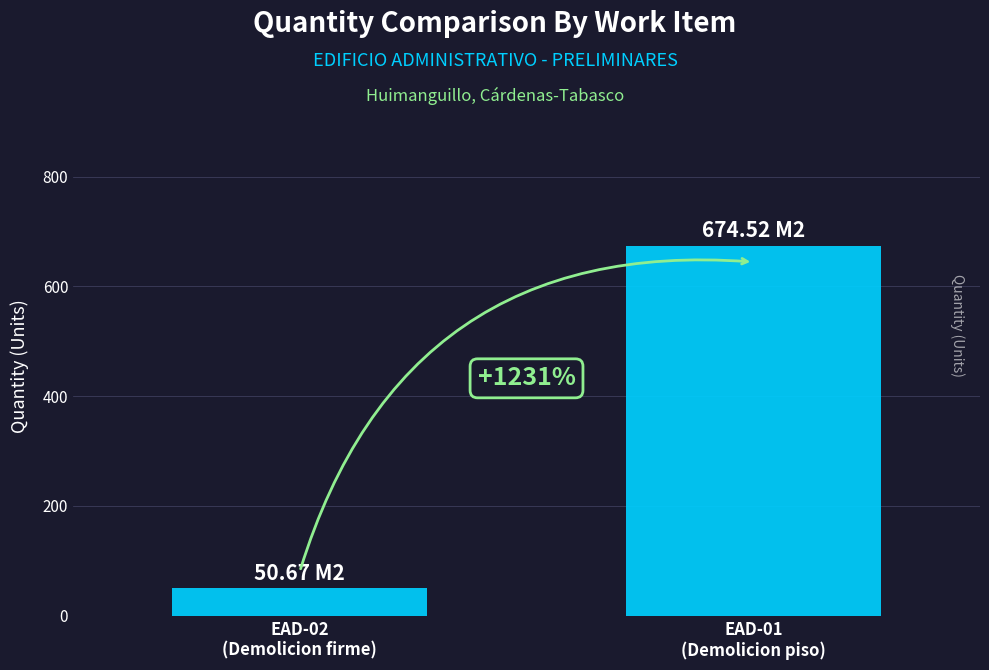

True or false: the data shows 89.4 at EAD-02
(Demolicion firme).

False